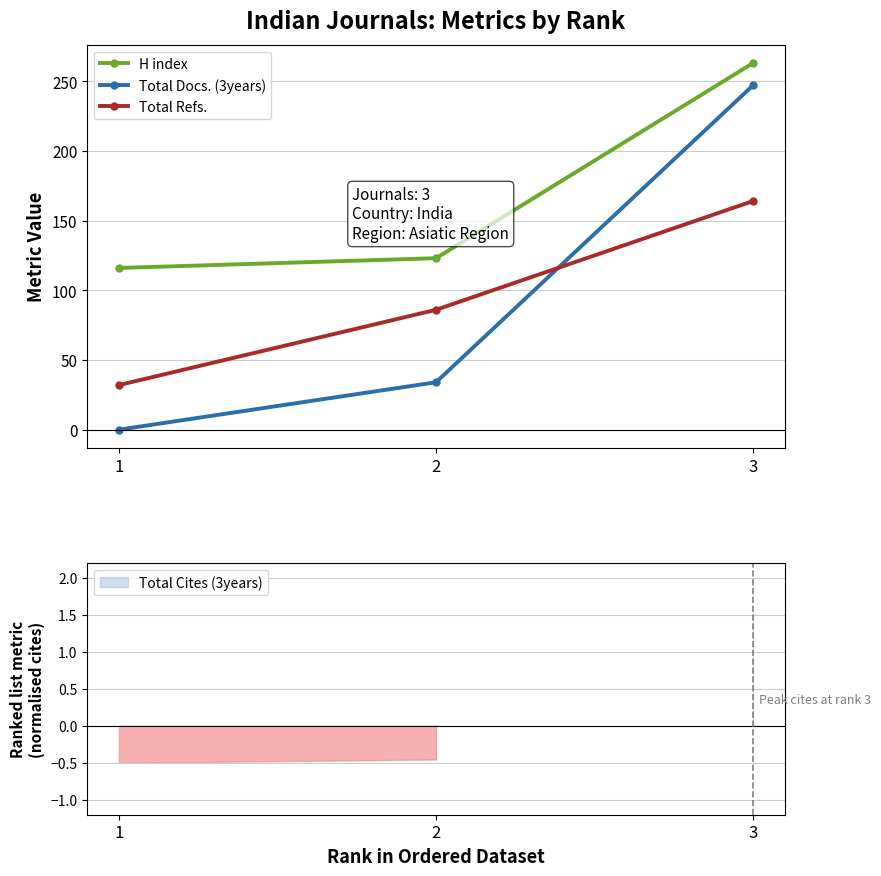

Read the Total Refs. value at 3.

164